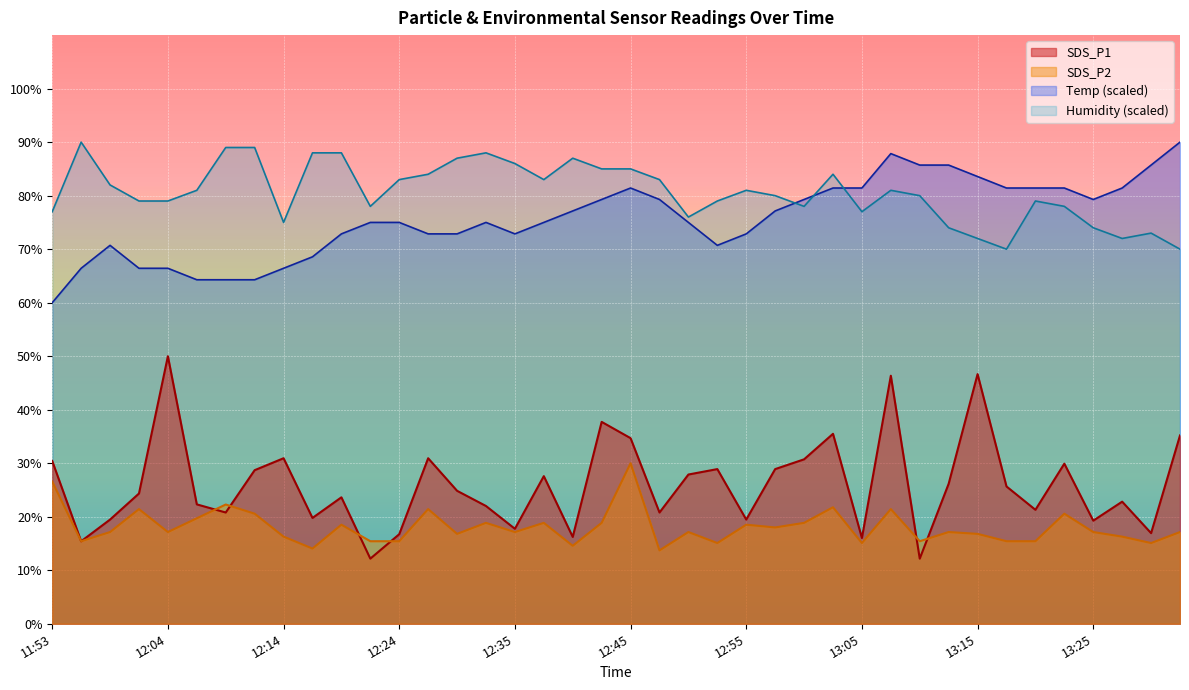

What position from the left is 12:55?

25